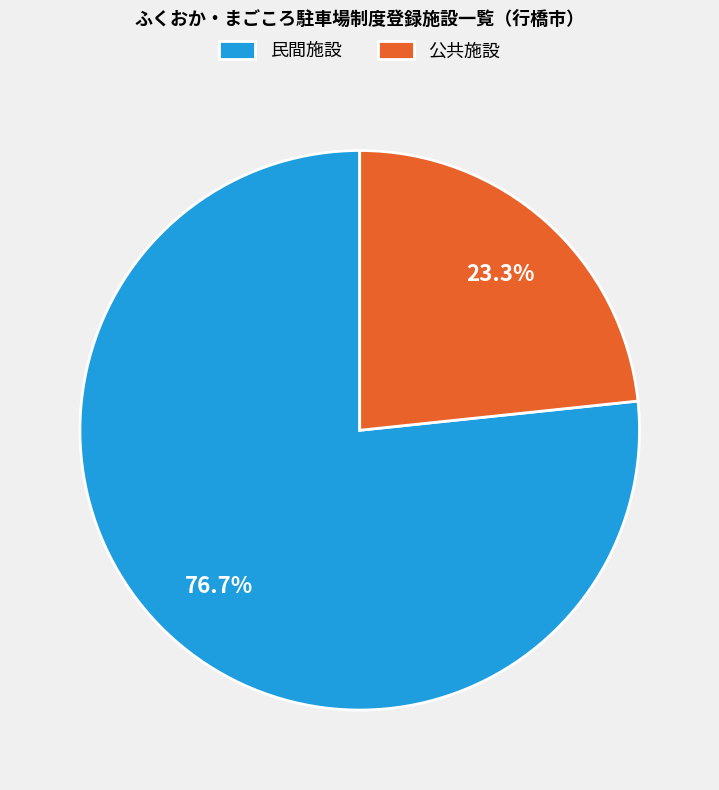

To the nearest percent, what percentage of the pie is 民間施設?

77%